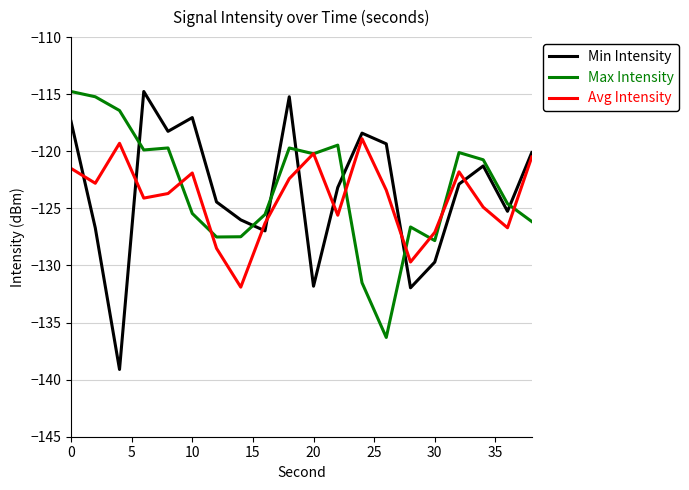

Which series has the largest range (max minus min)?

Min Intensity